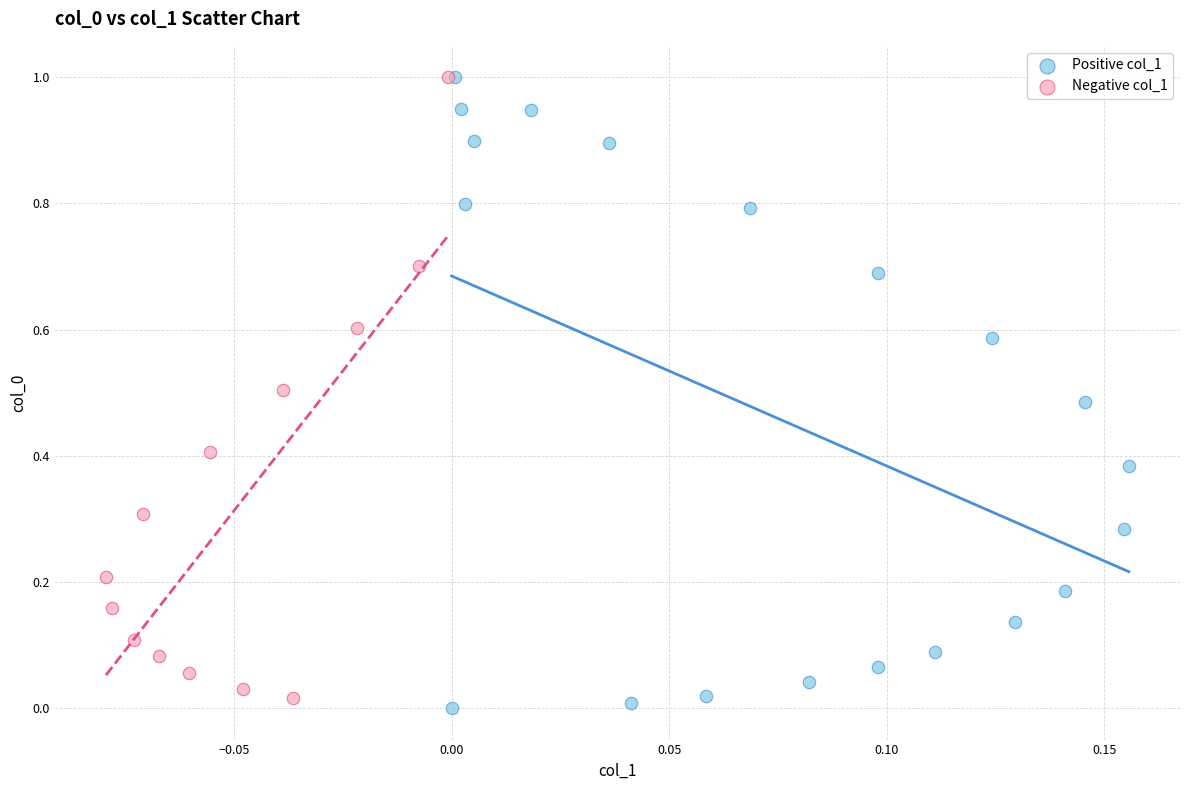

Which series contains the lowest Y value?

Positive col_1